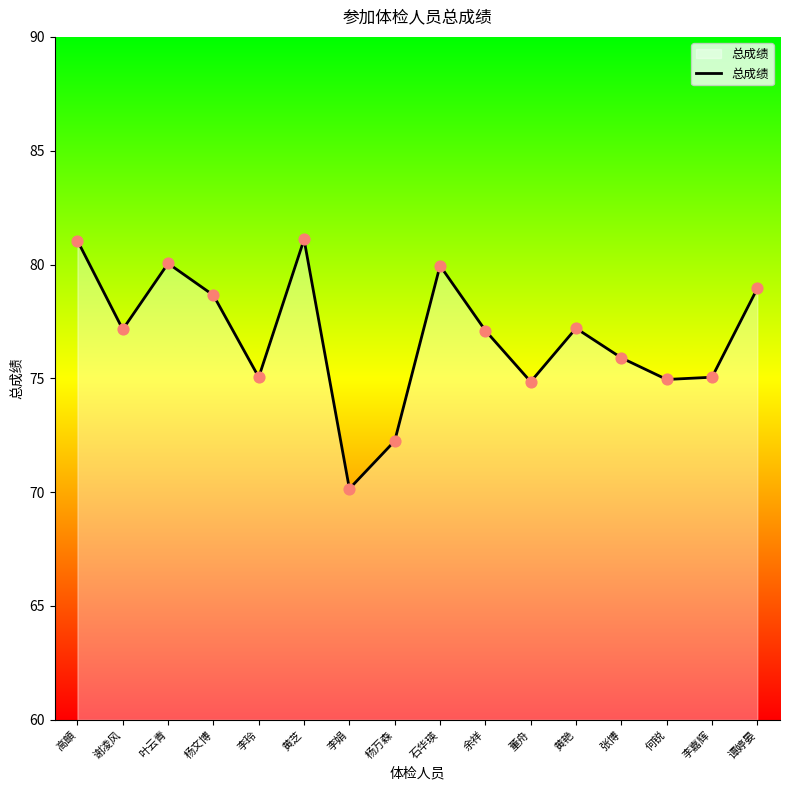

Approximately how many times larger is the value at 黄艳 compared to 杨万森?

1.1